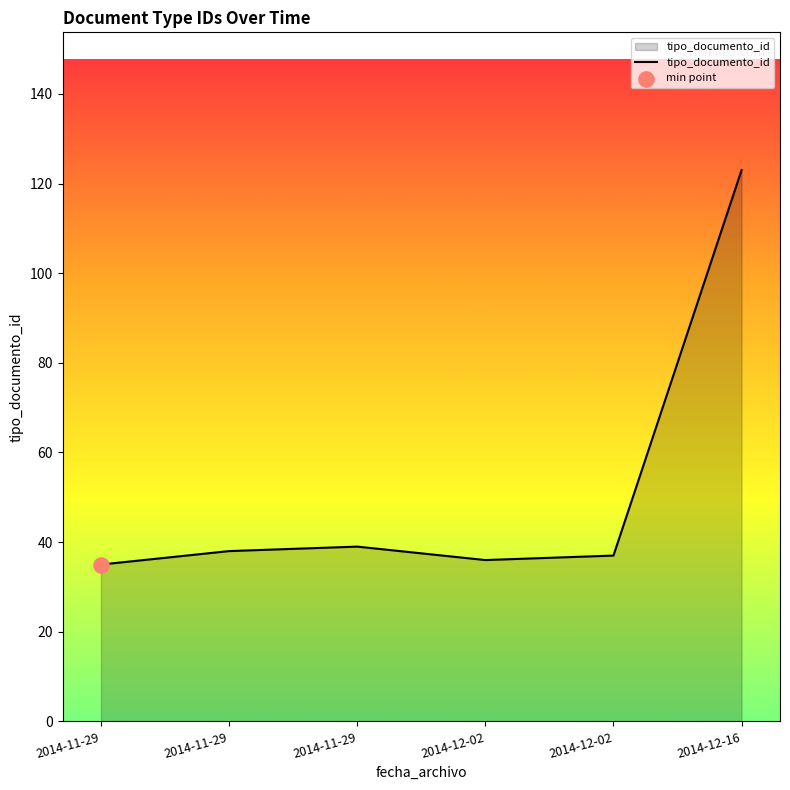

What is the change in value from 2014-11-29 to 2014-12-02?

-1